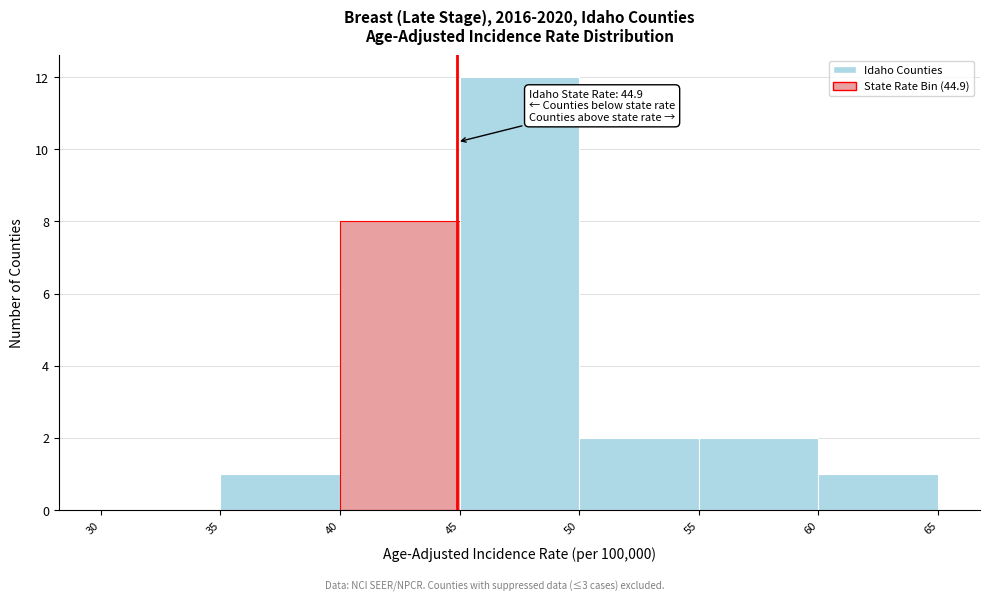

Over which range of the x-axis is the bar tallest?

45 to 50